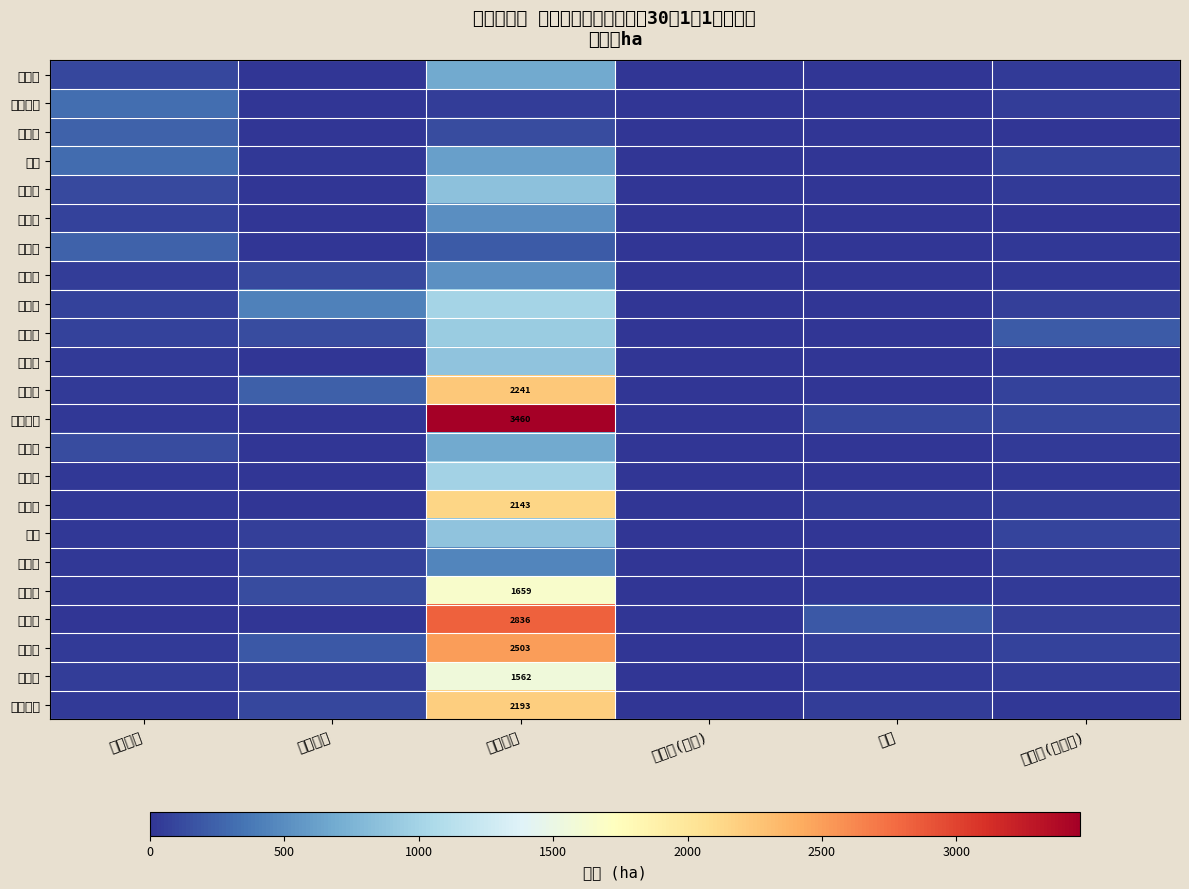

How many series are shown in this chart?

23